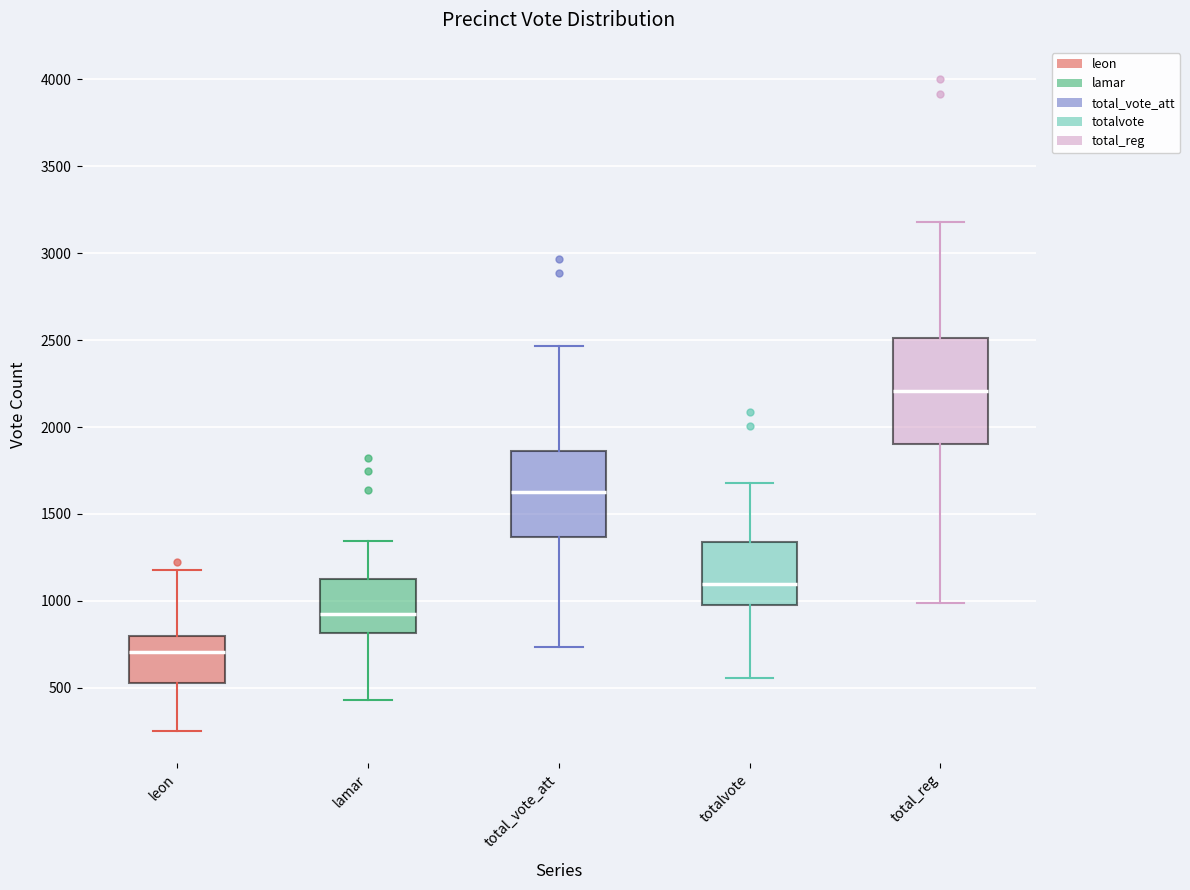

Reading left to right, transcribe this box plot: for each box, give where its median line is, the range the box spans, and where its two whiskers end, as read against the y-axis. The values are not printed on the chart, so give them approximately, as read against the axis.

leon: median 700, box 550 to 800, whiskers 250 to 1200
lamar: median 900, box 800 to 1150, whiskers 450 to 1350
total_vote_att: median 1650, box 1350 to 1850, whiskers 750 to 2450
totalvote: median 1100, box 1000 to 1350, whiskers 550 to 1700
total_reg: median 2200, box 1900 to 2500, whiskers 1000 to 3200